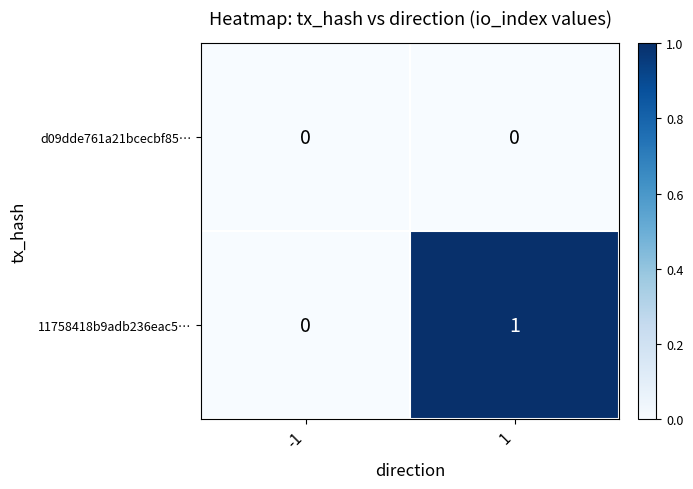

Is it true that 11758418b9adb236eac5… equals 1 at 1?

True